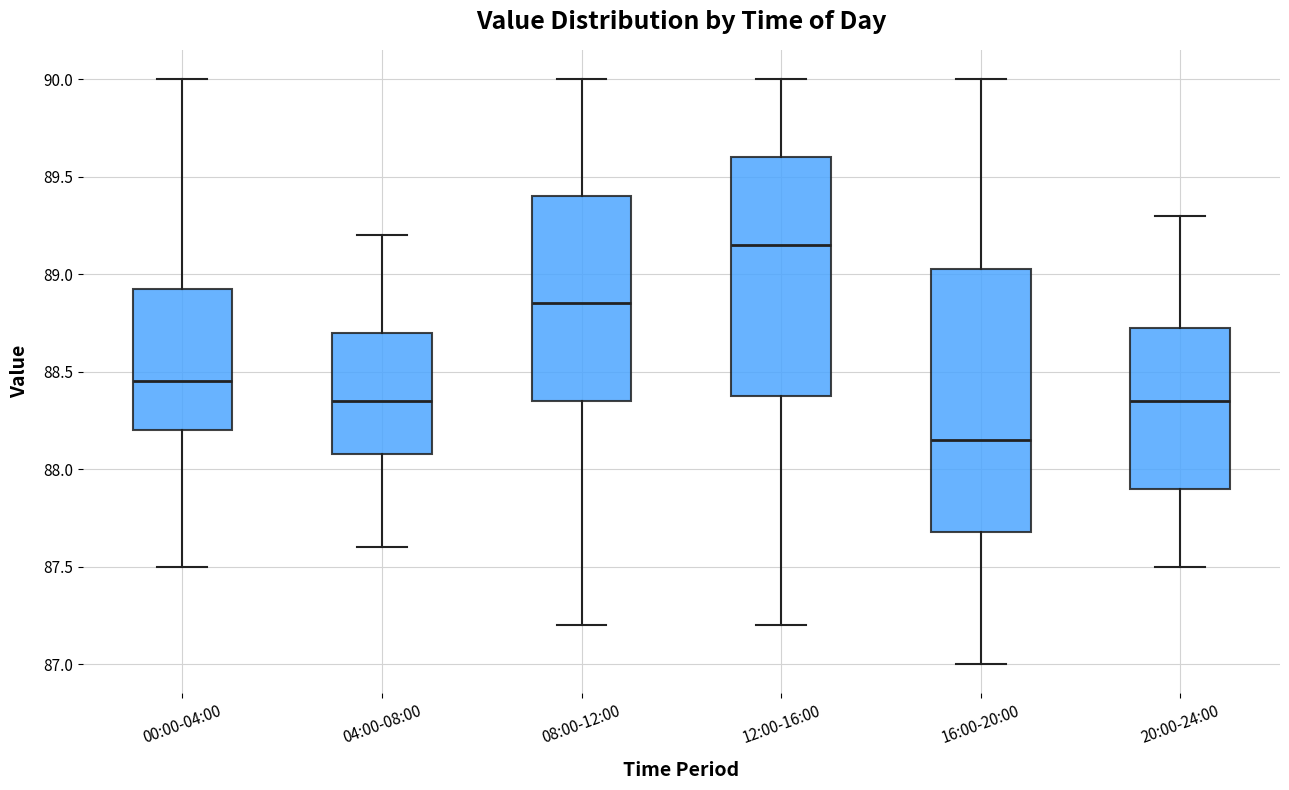

Reading left to right, transcribe this box plot: for each box, give where its median line is, the range the box spans, and where its two whiskers end, as read against the y-axis. The values are not printed on the chart, so give them approximately, as read against the axis.

00:00-04:00: median 88.45, box 88.20 to 88.95, whiskers 87.50 to 90.00
04:00-08:00: median 88.35, box 88.10 to 88.70, whiskers 87.60 to 89.20
08:00-12:00: median 88.85, box 88.35 to 89.40, whiskers 87.20 to 90.00
12:00-16:00: median 89.15, box 88.40 to 89.60, whiskers 87.20 to 90.00
16:00-20:00: median 88.15, box 87.70 to 89.05, whiskers 87.00 to 90.00
20:00-24:00: median 88.35, box 87.90 to 88.75, whiskers 87.50 to 89.30